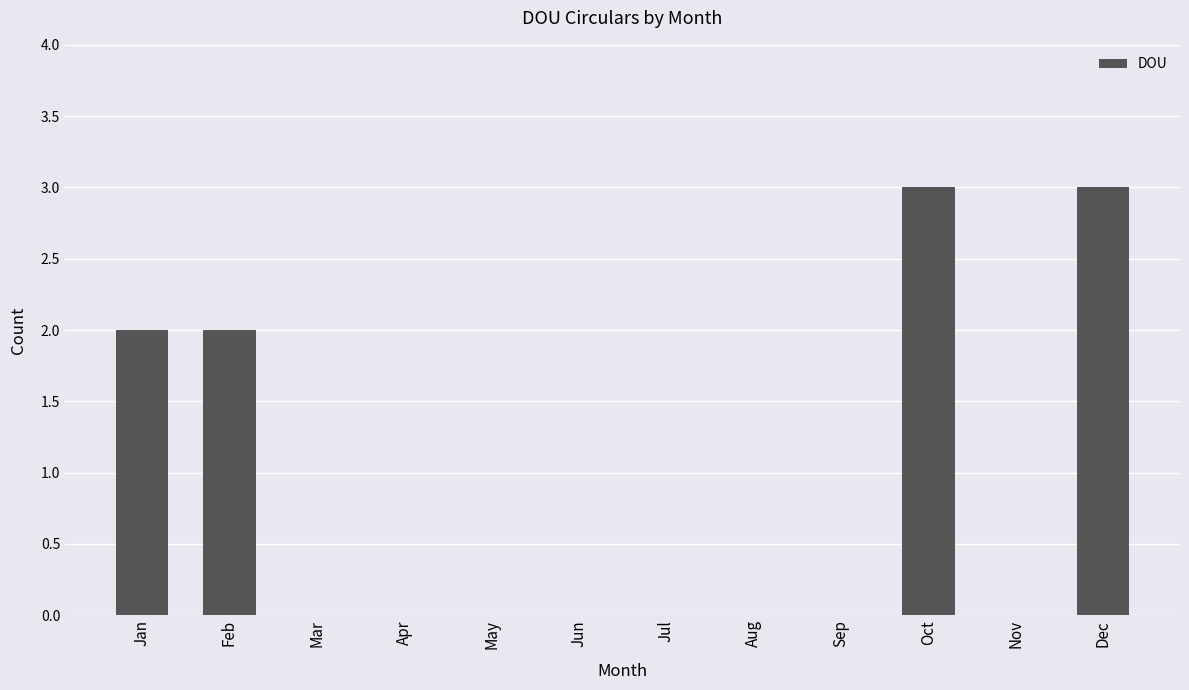

What is the sum of the values at Nov and Oct?

3